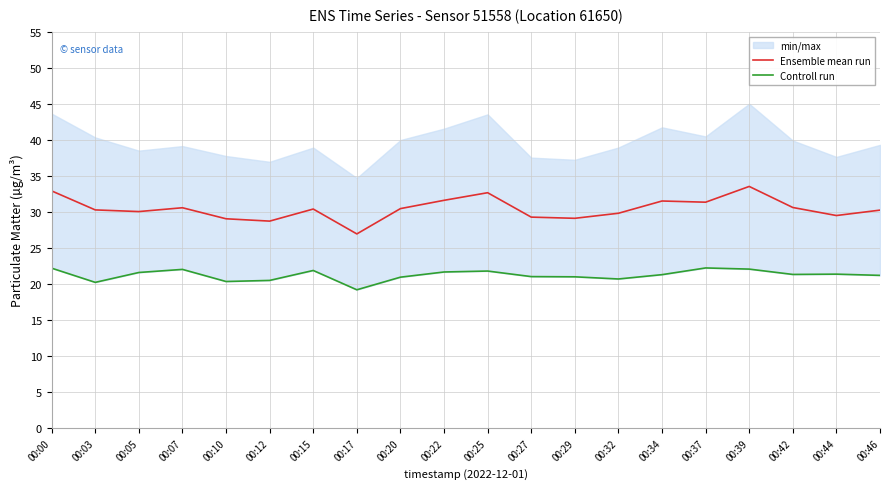

The Controll run series shows 34.4 at 00:15. True or false?

False